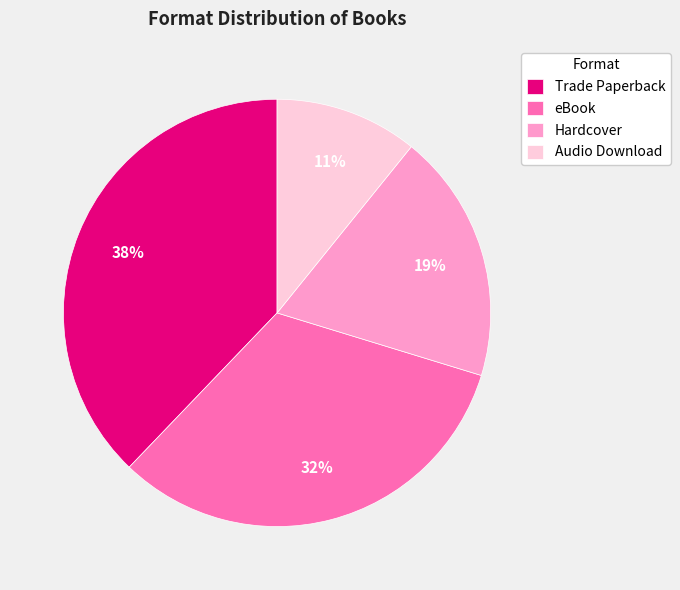

Combined, do Trade Paperback and Audio Download account for over 50%?

No